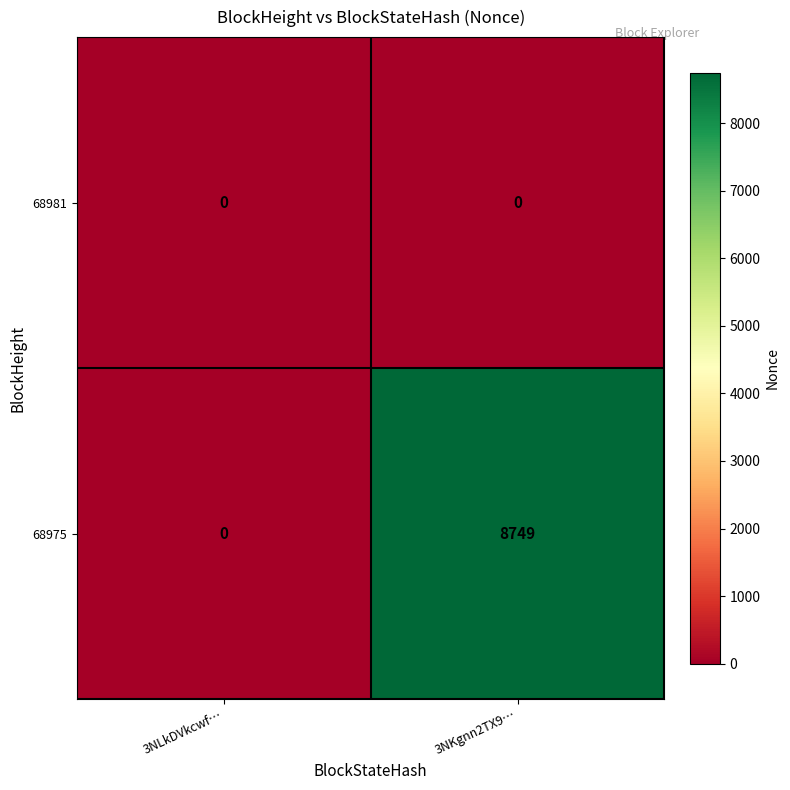

Reading right to left, extract all data points from this chart.

68981: 3NKgnn2TX9…=0	3NLkDVkcwf…=0
68975: 3NKgnn2TX9…=8749	3NLkDVkcwf…=0